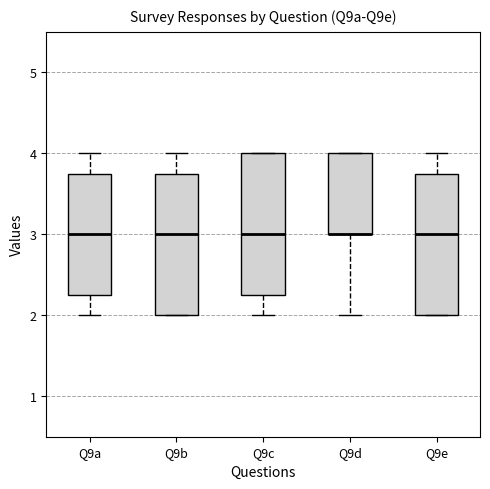

Reading left to right, transcribe this box plot: for each box, give where its median line is, the range the box spans, and where its two whiskers end, as read against the y-axis. The values are not printed on the chart, so give them approximately, as read against the axis.

Q9a: median 3.0, box 2.3 to 3.8, whiskers 2.0 to 4.0
Q9b: median 3.0, box 2.0 to 3.8, whiskers 2.0 to 4.0
Q9c: median 3.0, box 2.3 to 4.0, whiskers 2.0 to 4.0
Q9d: median 3.0 (drawn on the box's lower edge), box 3.0 to 4.0, whiskers 2.0 to 4.0
Q9e: median 3.0, box 2.0 to 3.8, whiskers 2.0 to 4.0